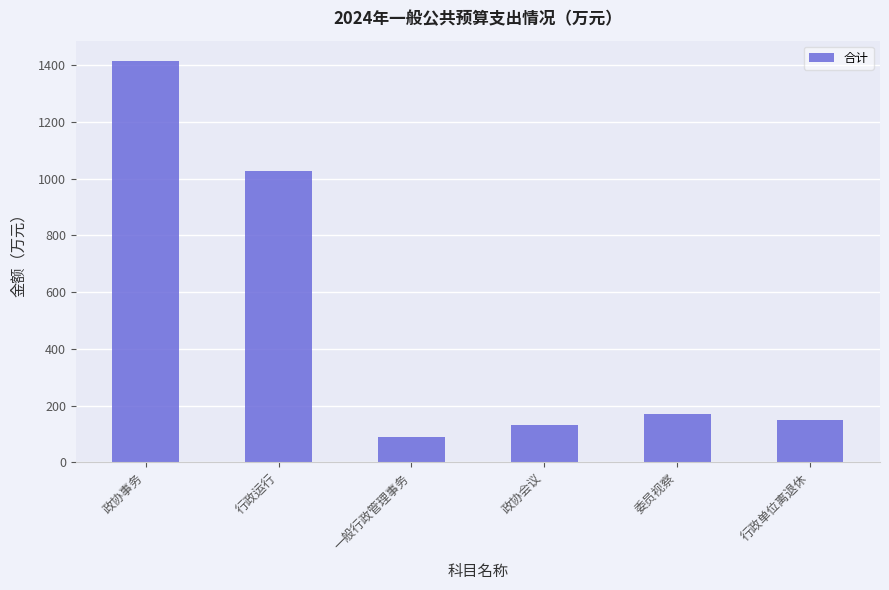

Which has a higher value, 行政单位离退休 or 委员视察?

委员视察